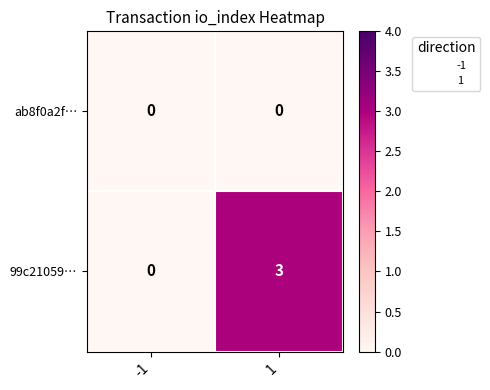

Reading left to right, transcribe all the data shown in this chart.

ab8f0a2f…: -1=0	1=0
99c21059…: -1=0	1=3